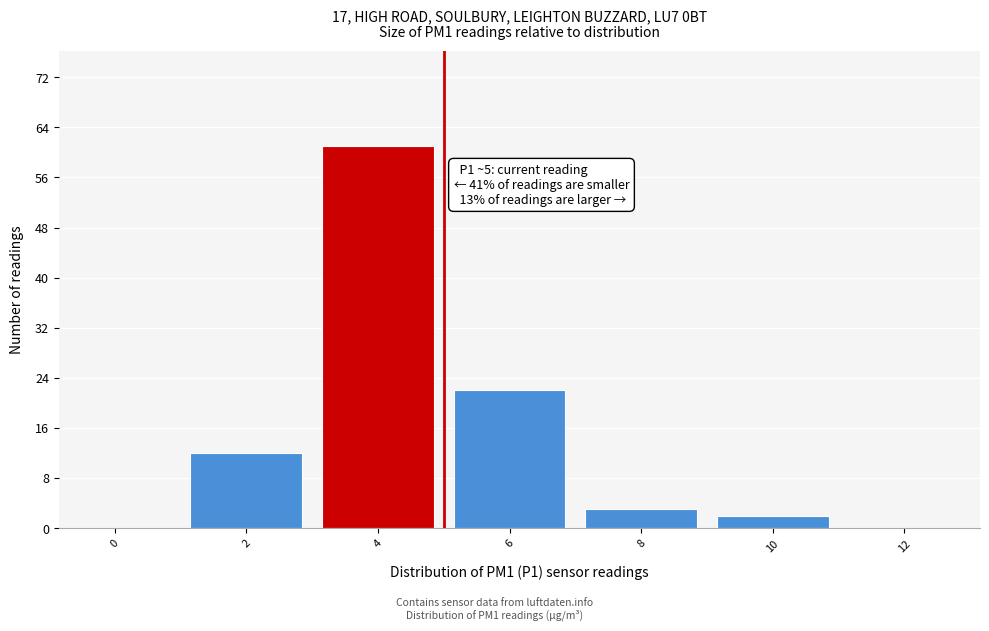

Reading left to right, transcribe all the data shown in this chart.

0=0	2=12	4=61	6=22	8=3	10=2	12=0